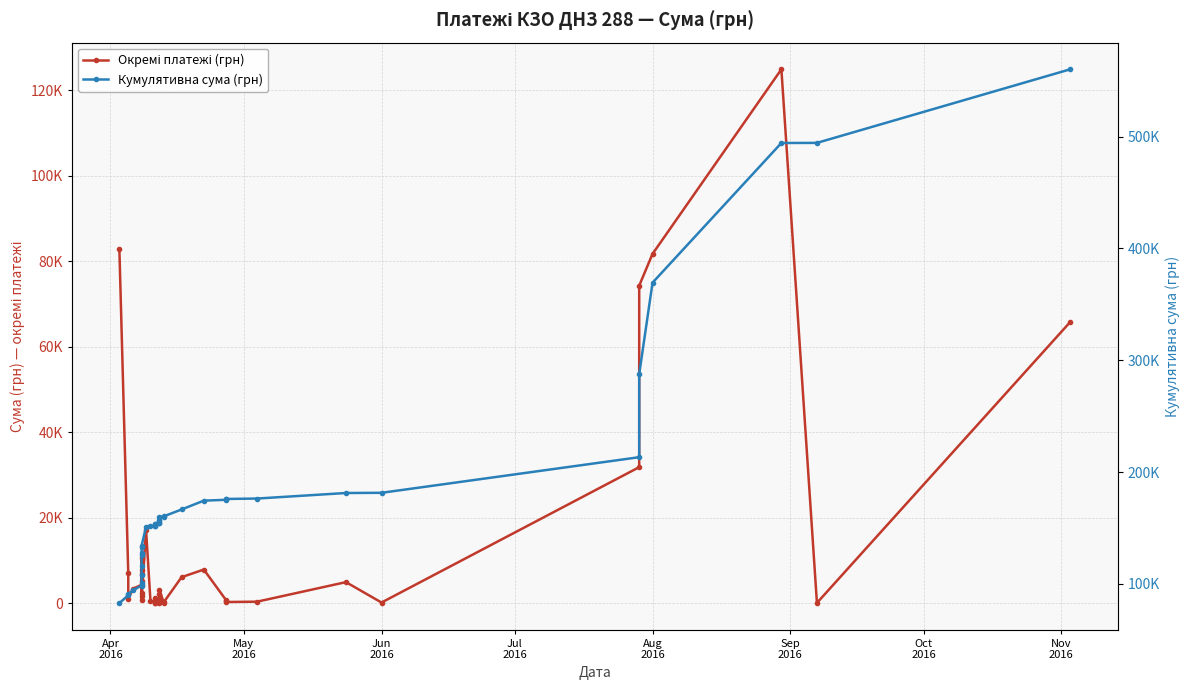

How many data points in Окремі платежі (грн) are above 2100?

19